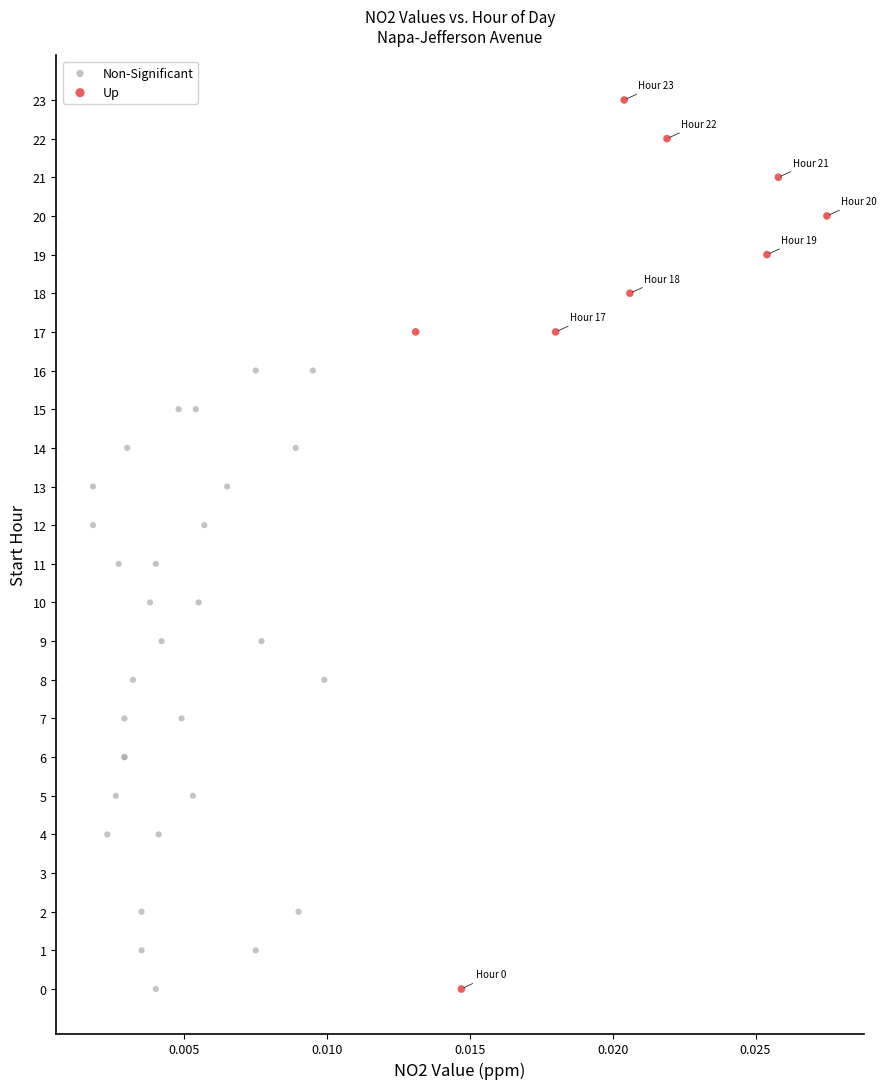

Which series contains the highest Y value?

Up